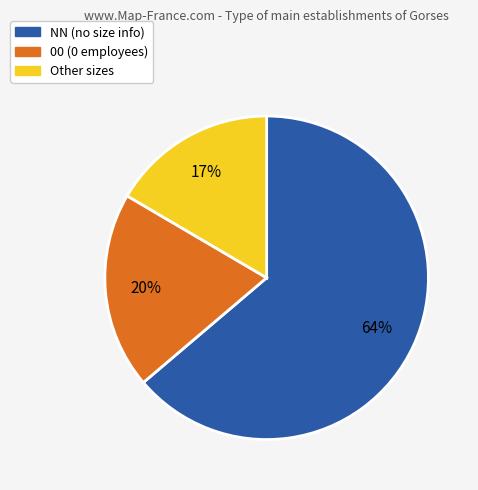

What is the majority slice?

NN (no size info)